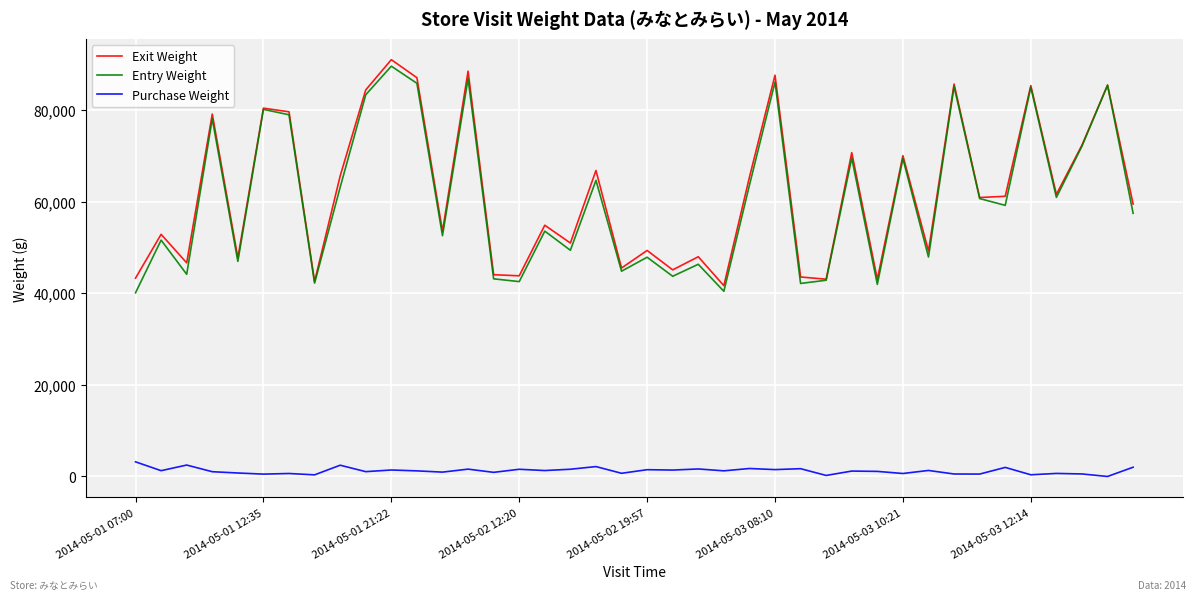

What is the sum of all Exit Weight values?

2476724